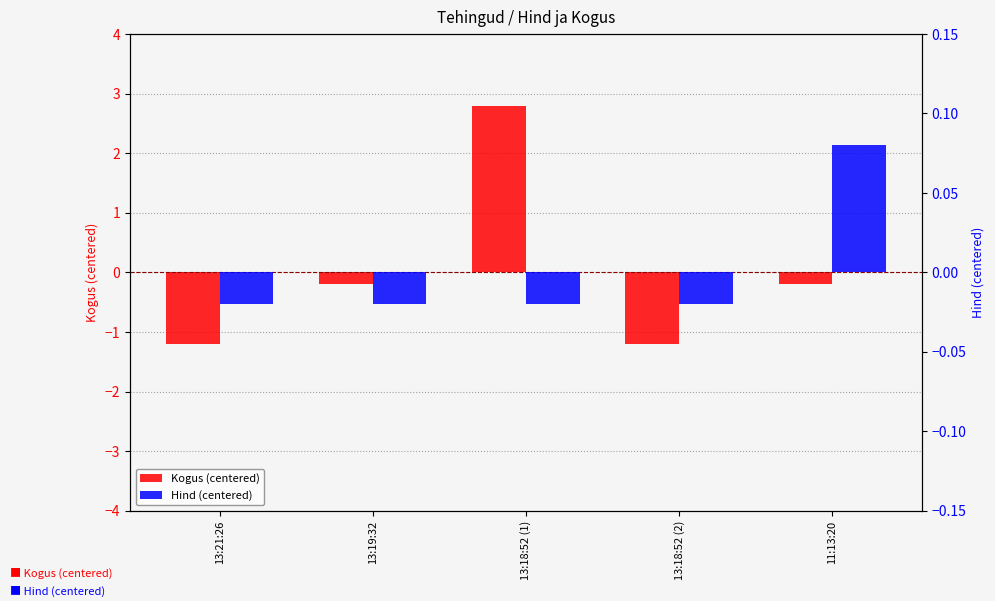

The value of Kogus (centered) at 13:19:32 is -0.3. True or false?

False